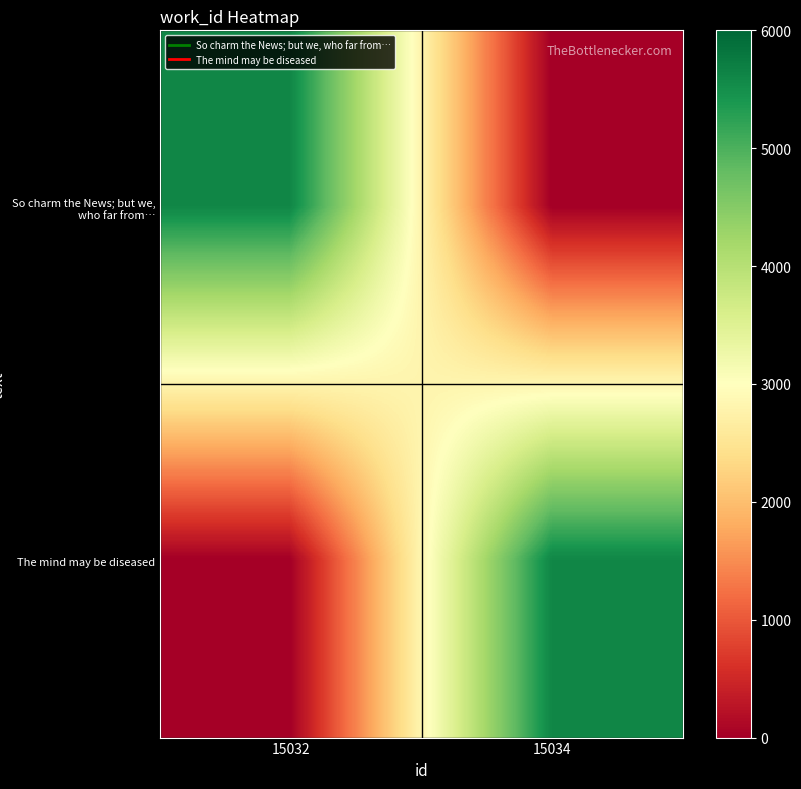

Between 15032 and 15034, which series saw the biggest shift?

So charm the News; but we, who far from…